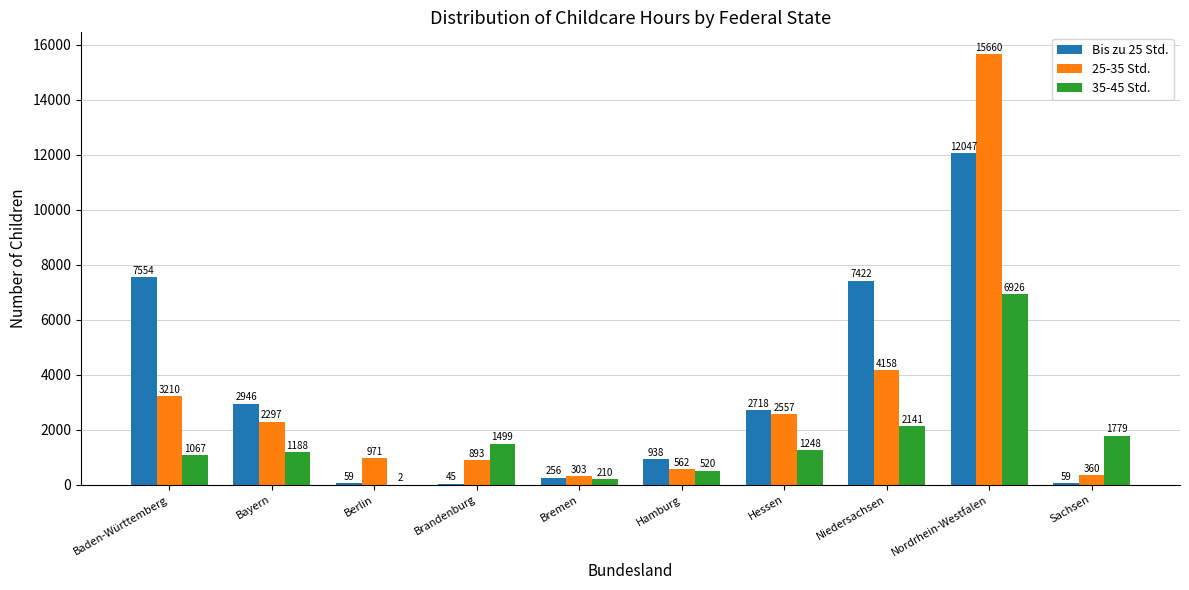

True or false: 35-45 Std. has a value of 1067 at Baden-Württemberg.

True